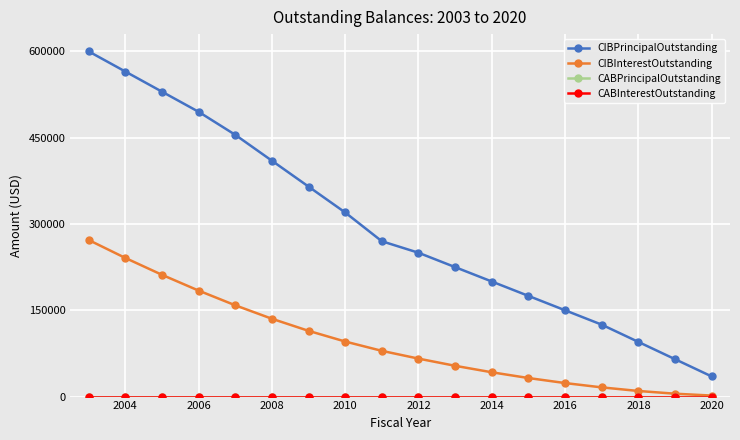

Is this an area chart (filled region under the line)?

No